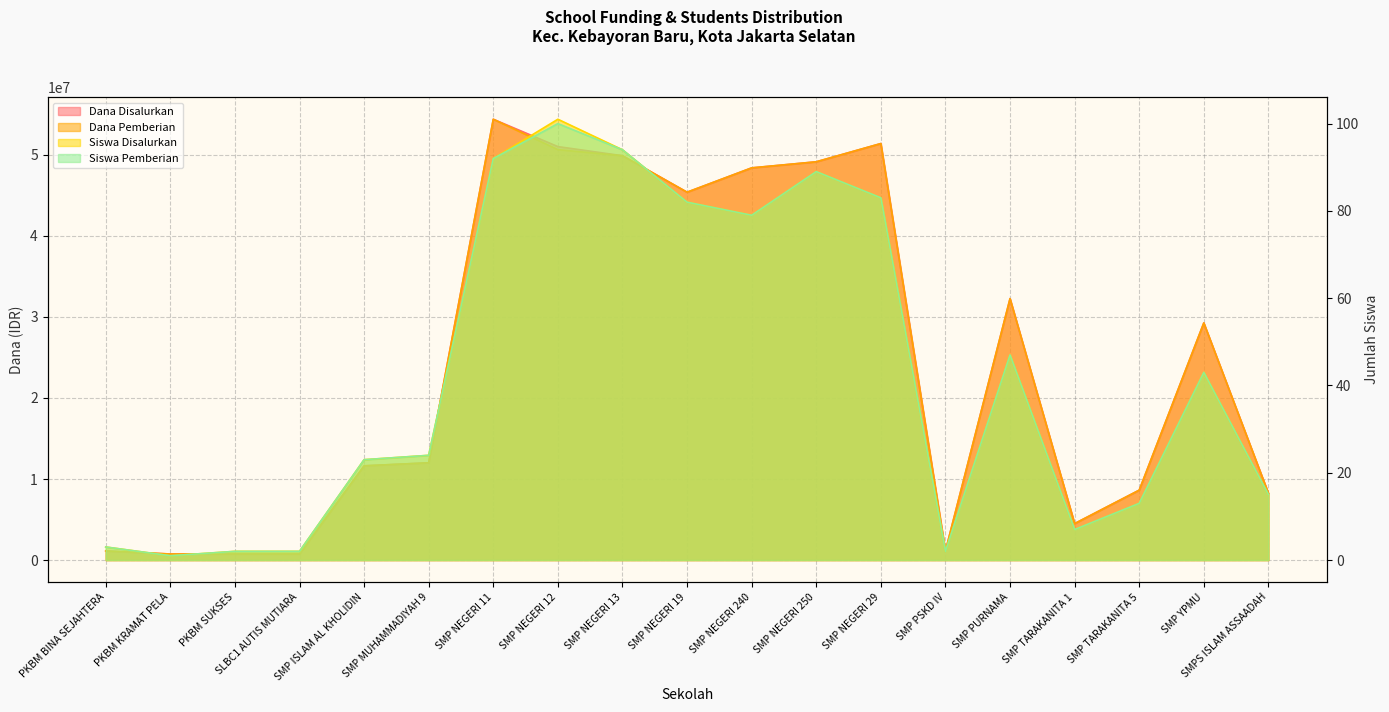

What are all the series names shown in the legend?

Dana Disalurkan, Siswa Disalurkan, Dana Pemberian, Siswa Pemberian